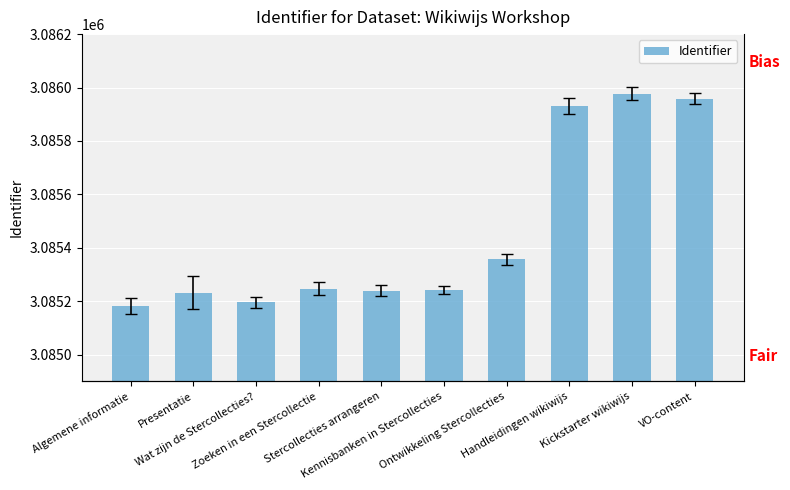

Does the chart contain stacked bars?

No